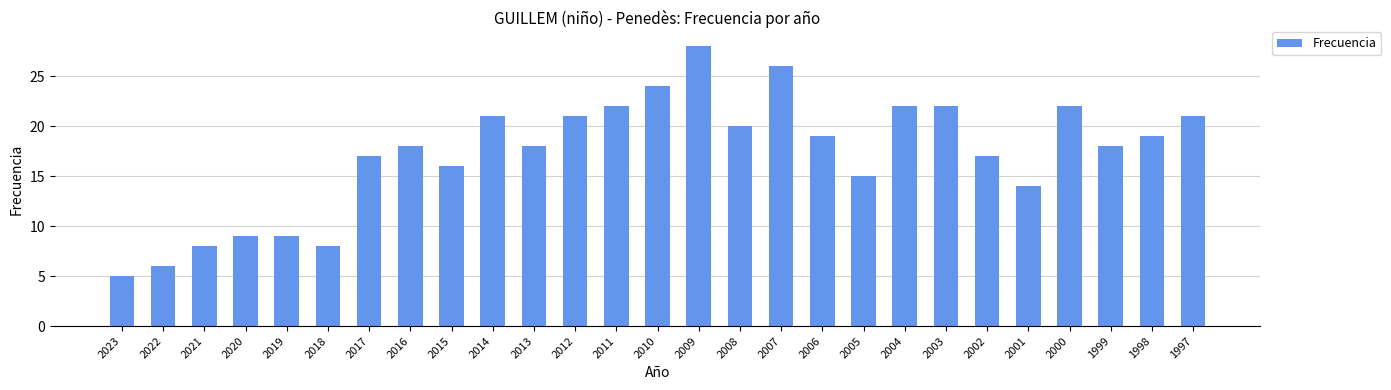

What is the ratio of the value at 2000 to the value at 2002?

1.3